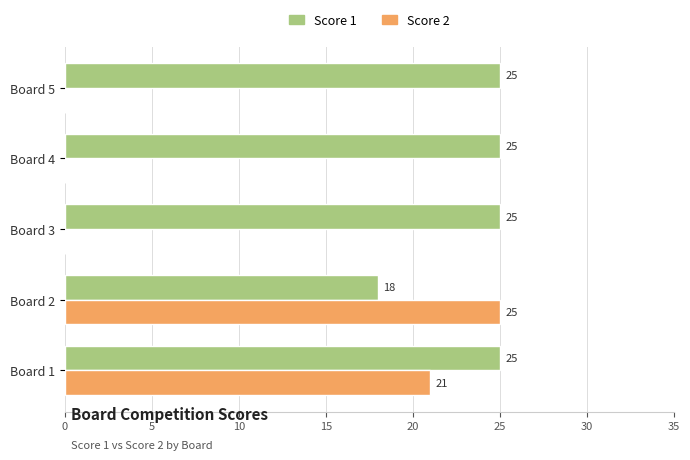

What is the sum of the Score 1 values at Board 4 and Board 2?

43